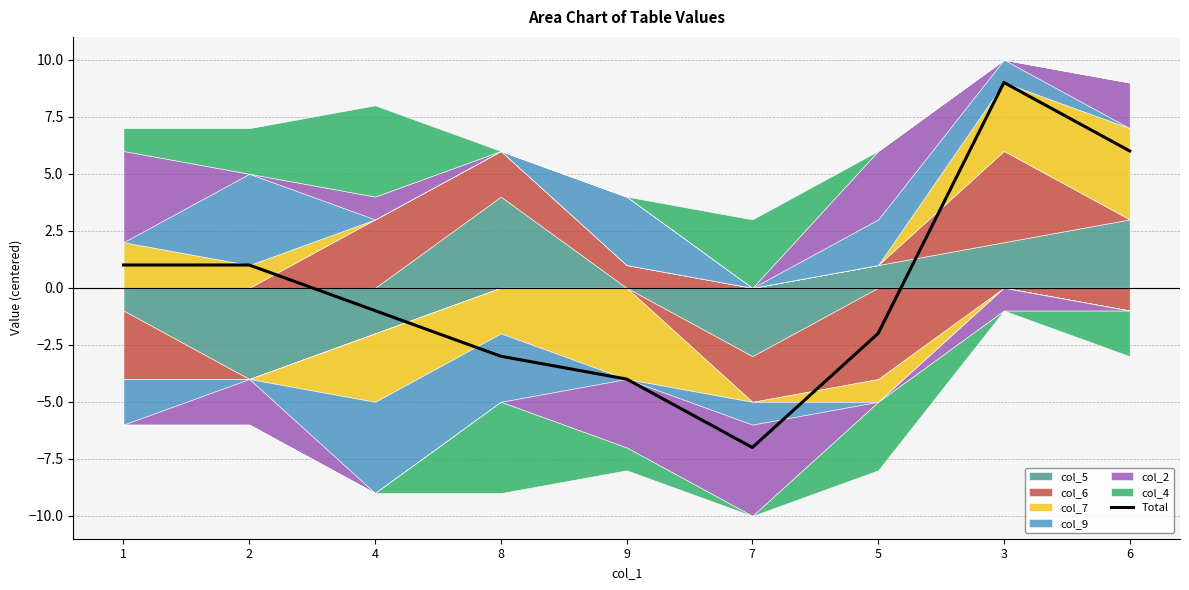

Which category has the highest value across all series?

3